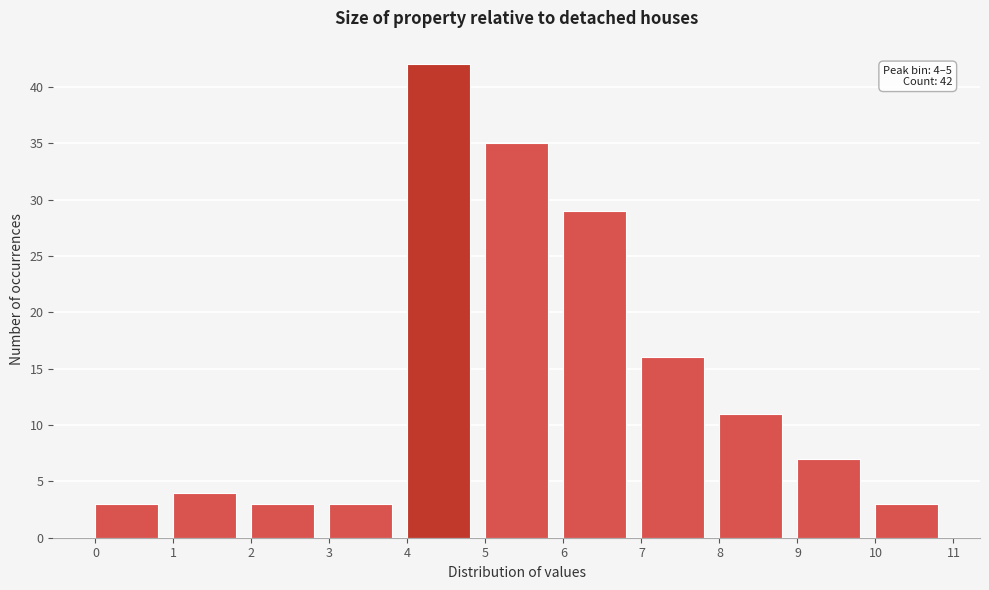

Over which range of the x-axis is the bar tallest?

4 to 5